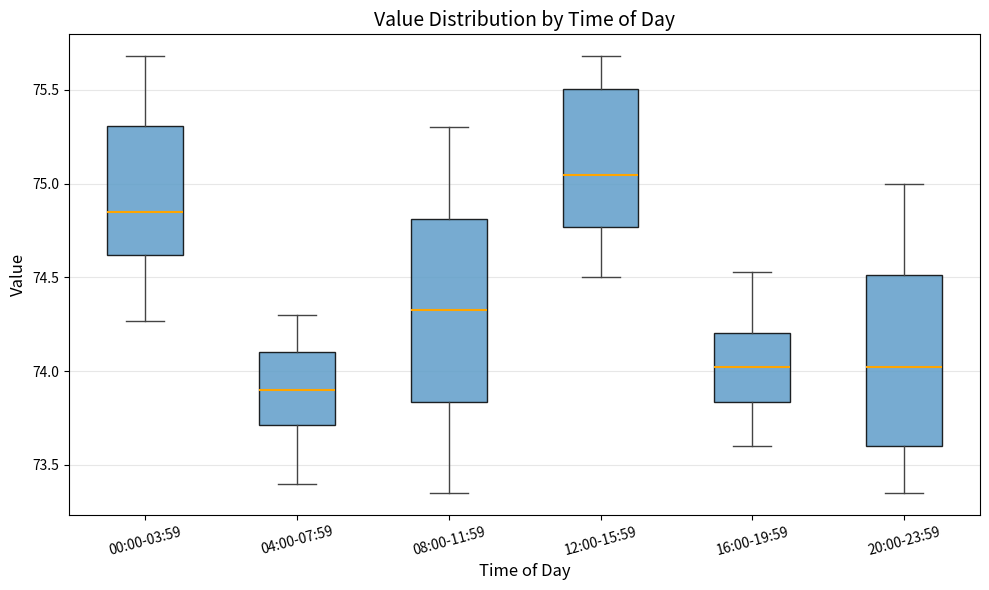

Where is the lower edge of the box for 12:00-15:59 on the y-axis? The values are not printed on the chart, so give them approximately, as read against the axis.

74.75